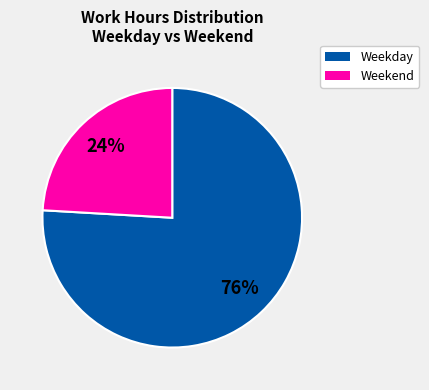

To the nearest percent, what is the average slice percentage?

50%